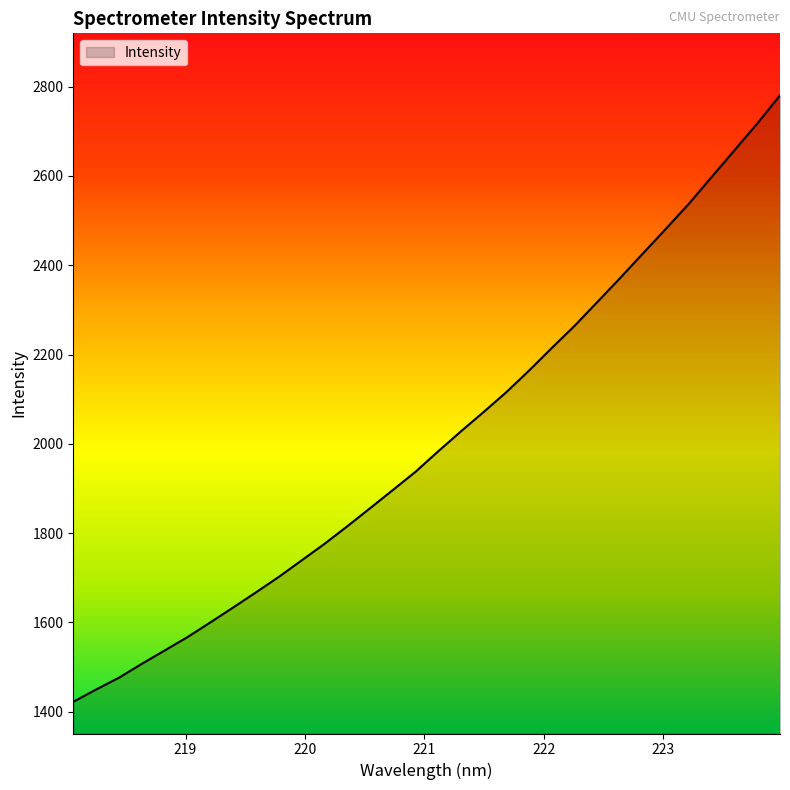

What is the difference between the maximum and minimum values?

1358.3